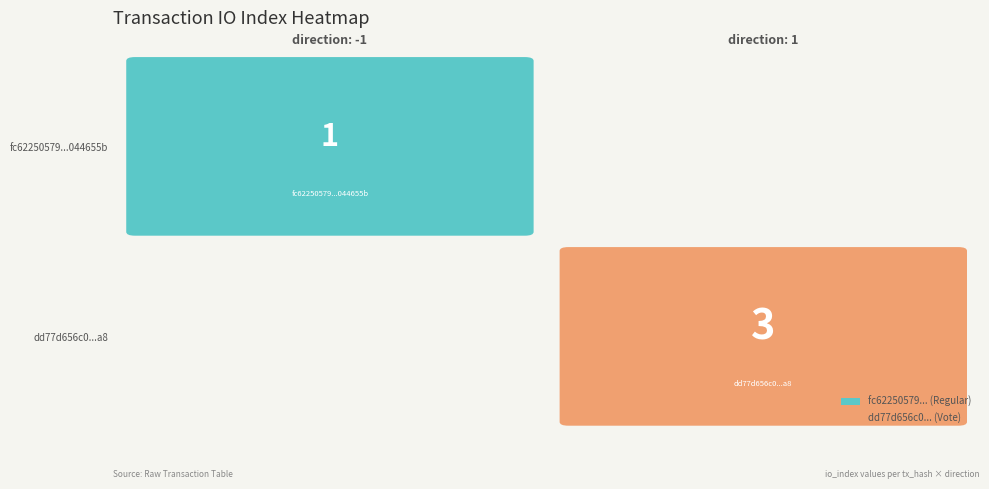

At 1, list the series in order from smallest to largest.

fc62250579f5906407e73c4e21505abc044655b, dd77d656c09adee2bdf2586ed7ce9e0c381c2a8